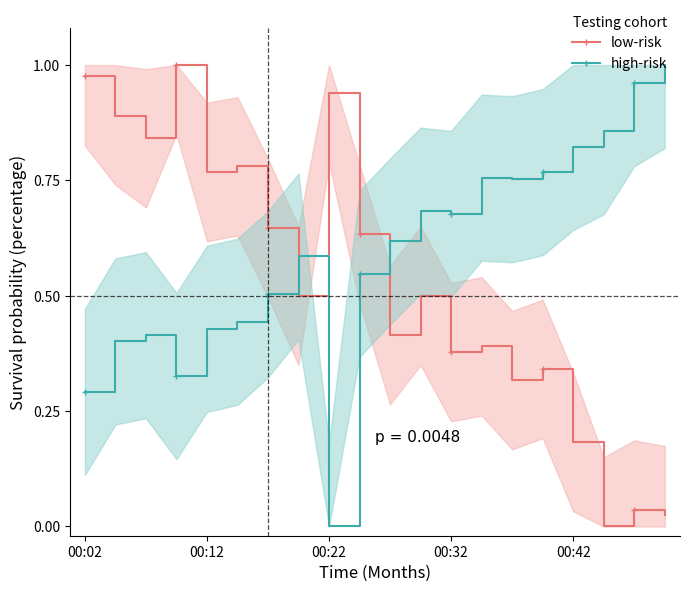

How many interior local valleys does the low-risk series have?

7